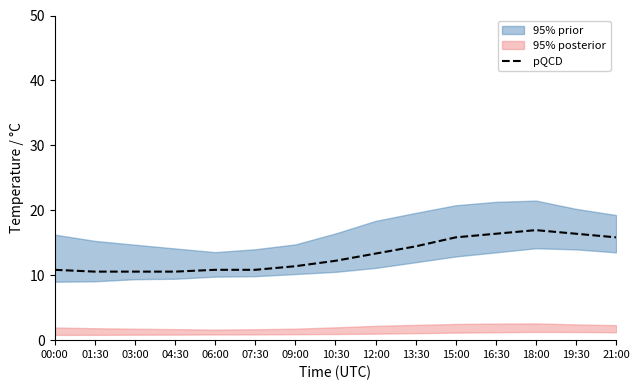

Is it true that the value at 03:00 is 10.6?

True